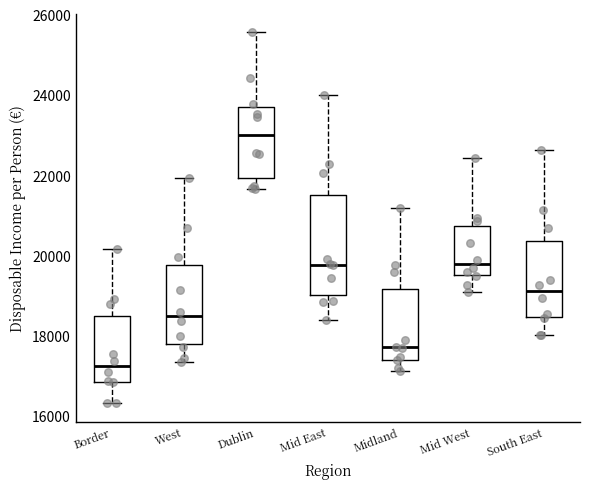

Reading left to right, transcribe this box plot: for each box, give where its median line is, the range the box spans, and where its two whiskers end, as read against the y-axis. The values are not printed on the chart, so give them approximately, as read against the axis.

Border: median 17200, box 16800 to 18400, whiskers 16400 to 20200
West: median 18400, box 17800 to 19800, whiskers 17400 to 22000
Dublin: median 23000, box 22000 to 23800, whiskers 21600 to 25600
Mid East: median 19800, box 19000 to 21600, whiskers 18400 to 24000
Midland: median 17800, box 17400 to 19200, whiskers 17200 to 21200
Mid West: median 19800, box 19600 to 20800, whiskers 19000 to 22400
South East: median 19200, box 18400 to 20400, whiskers 18000 to 22600